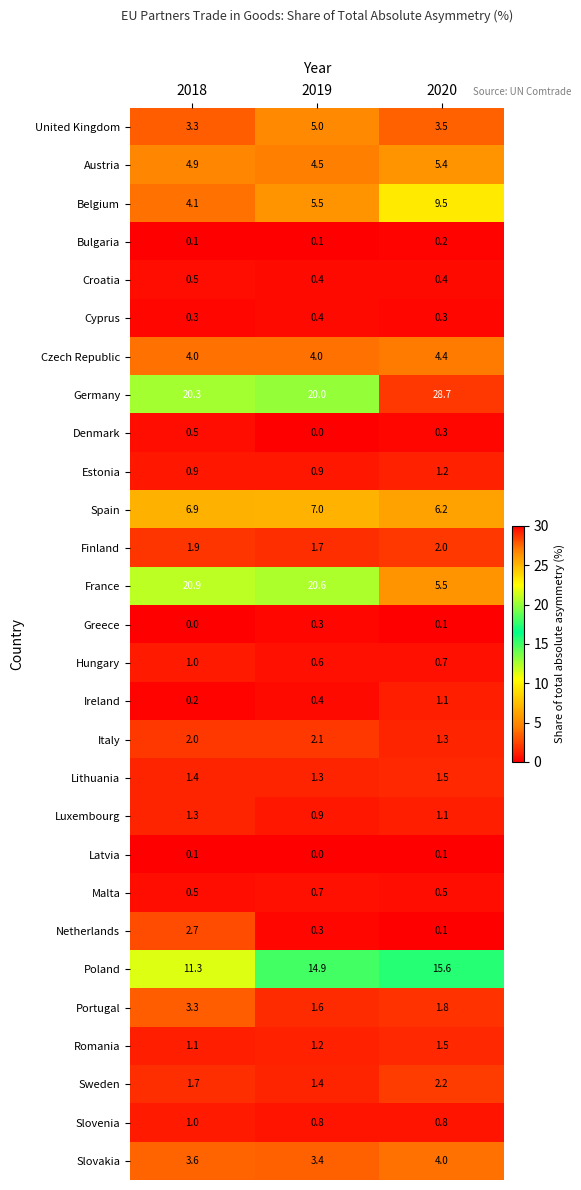

List the labels in order of Spain value, smallest first.

2020, 2018, 2019